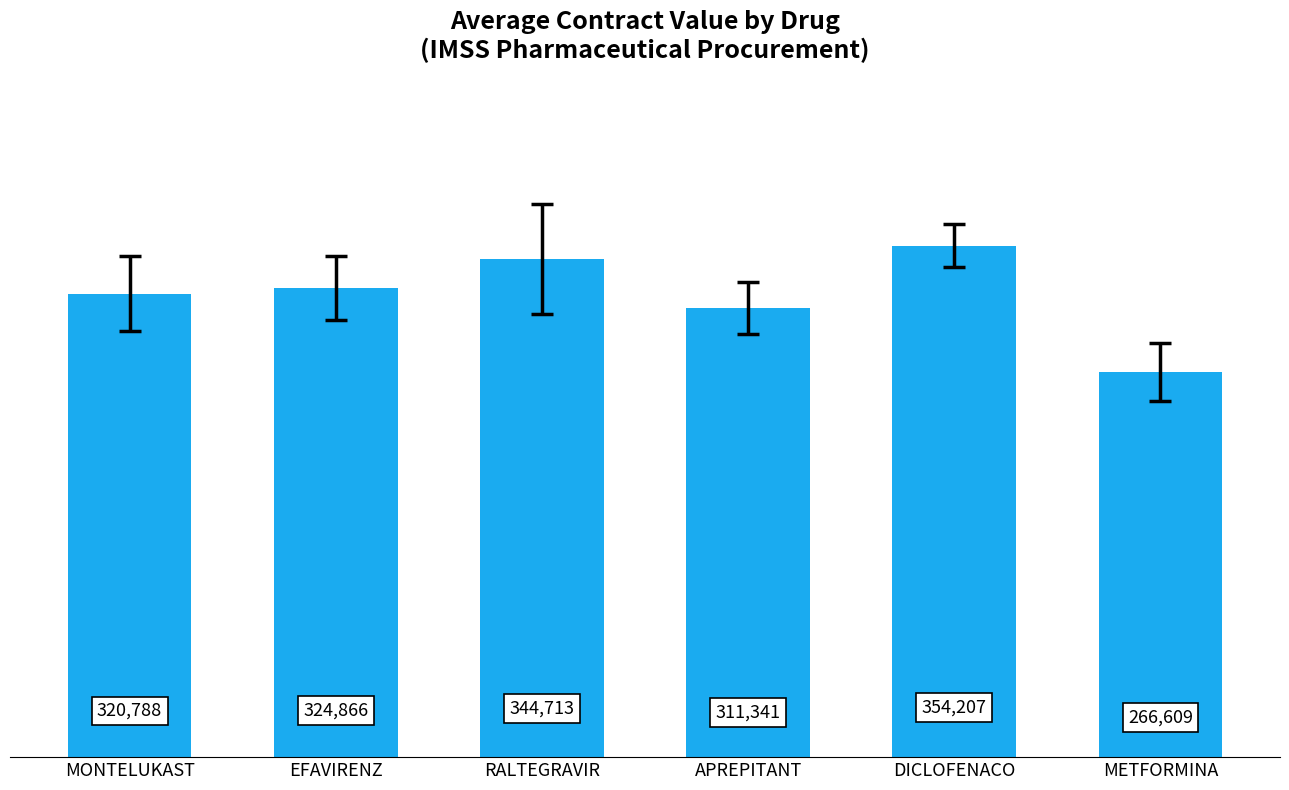

What is the difference between the values at DICLOFENACO and METFORMINA?

87598.8